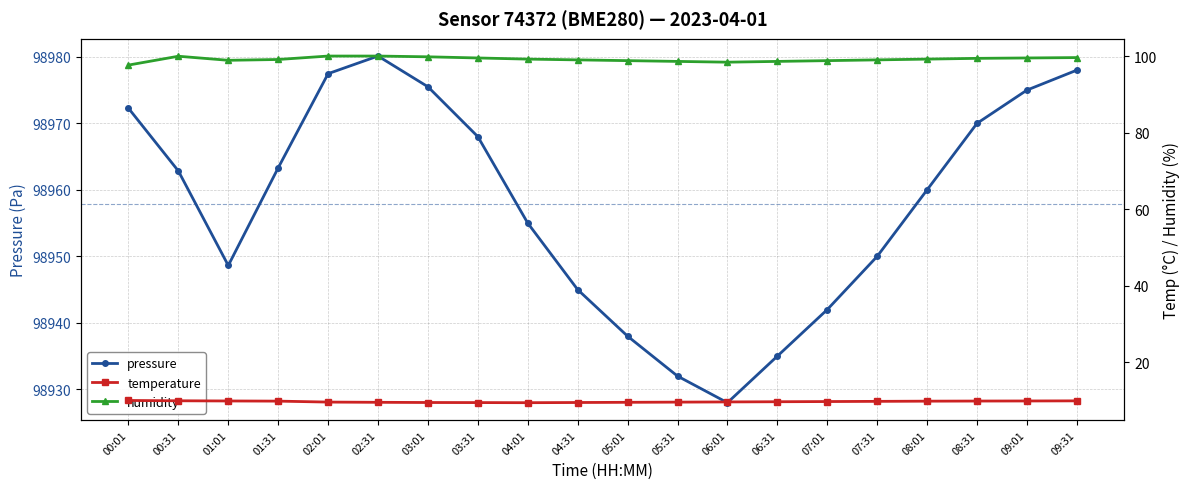

True or false: temperature has more than 1 points higher than both neighbors.

False